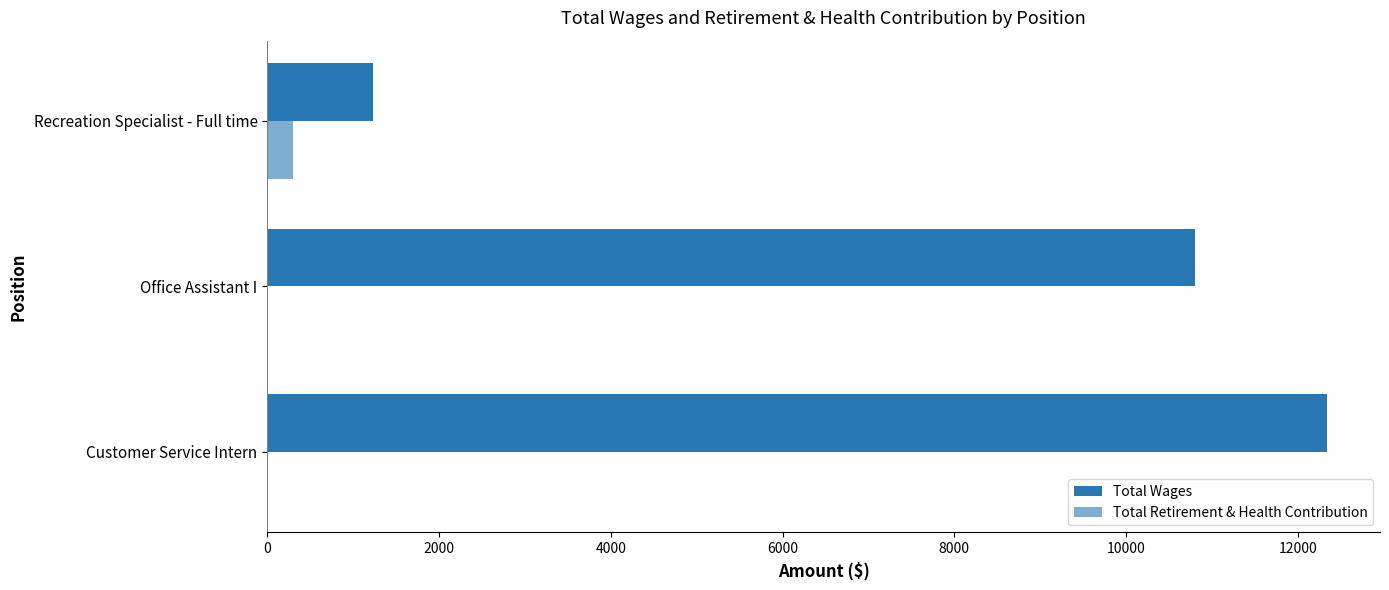

Rank the series by their maximum value, from highest to lowest.

Total Wages, Total Retirement & Health Contribution